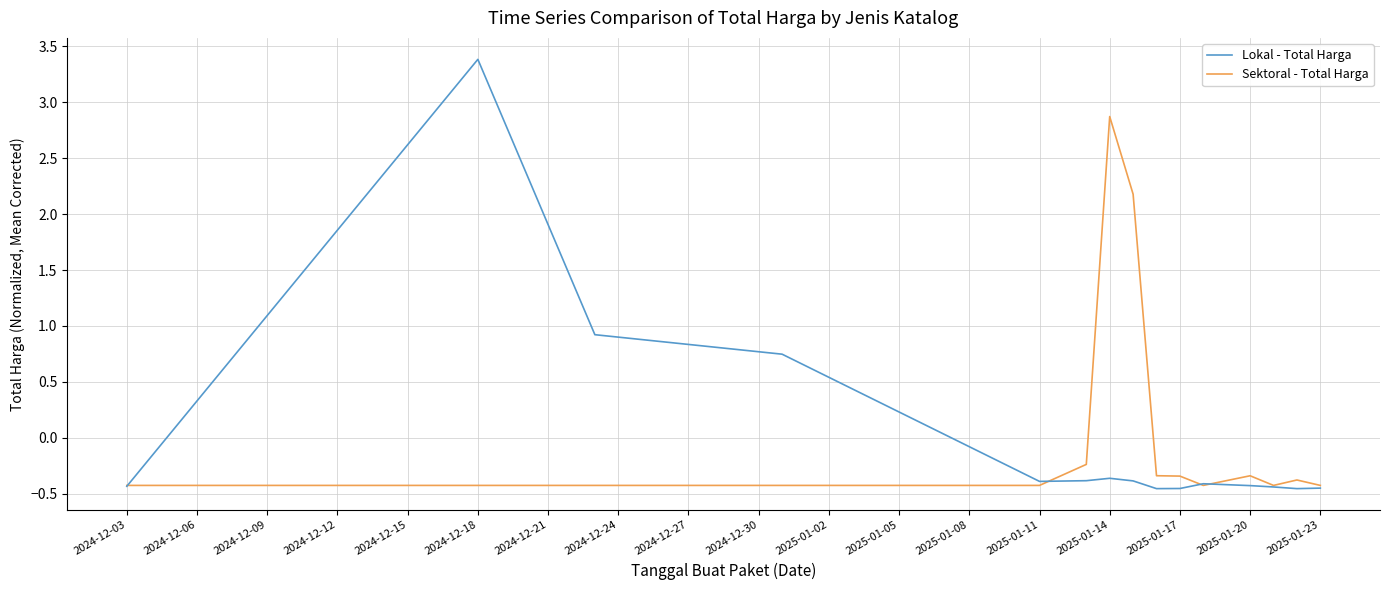

How many lines are shown in the chart?

2